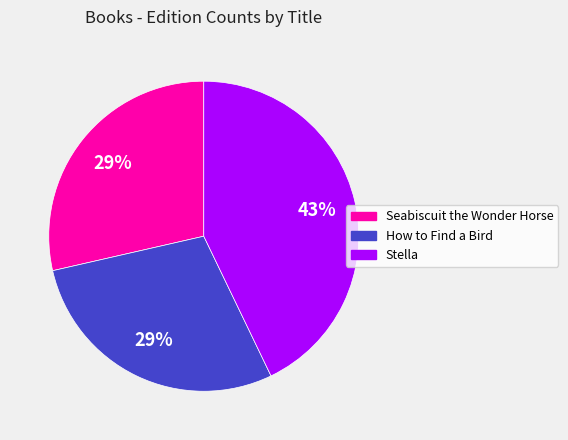

True or false: Seabiscuit the Wonder Horse accounts for 35% of the total.

False